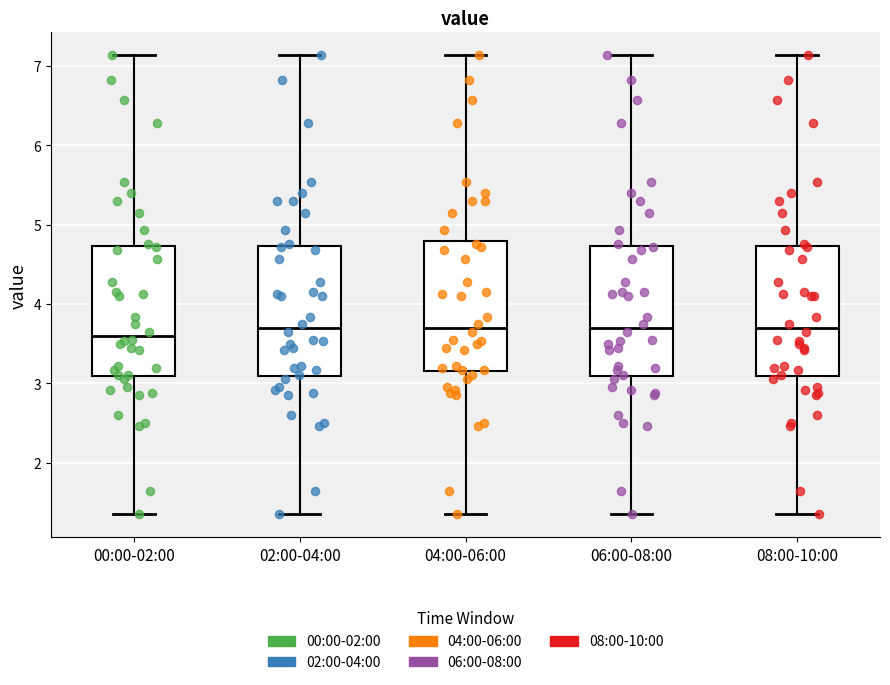

Where does the lower whisker of the box for 04:00-06:00 end on the y-axis? The values are not printed on the chart, so give them approximately, as read against the axis.

1.4